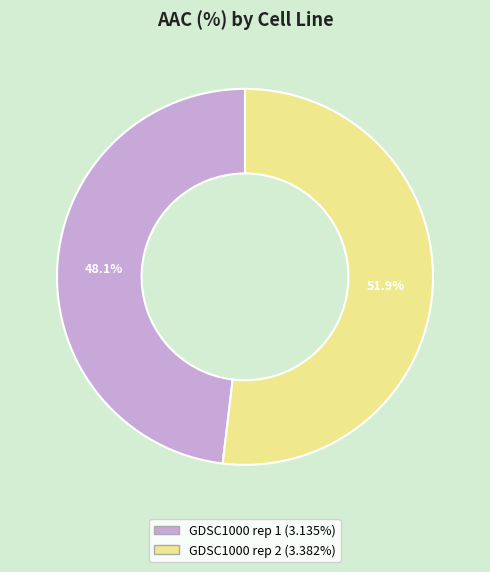

Is GDSC1000 rep 2 the majority of the pie?

Yes